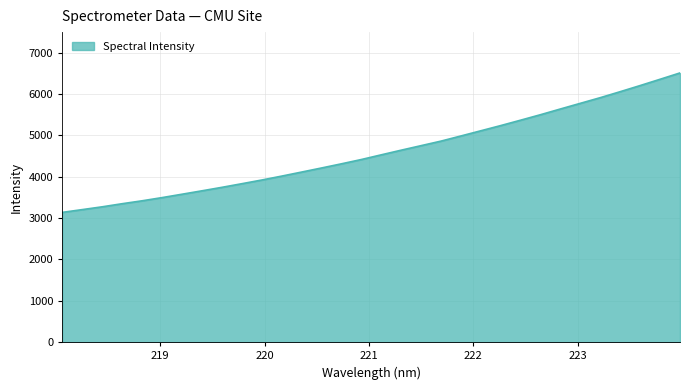

What is the greatest value displayed?

6512.7